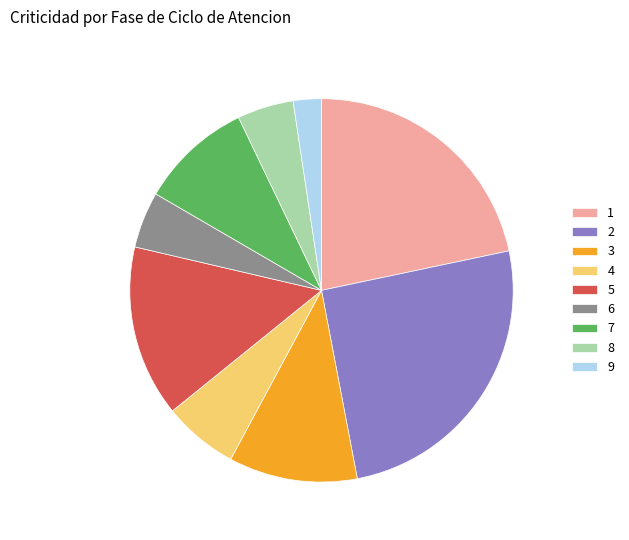

What is the ratio of the value at 3 to the value at 9?

4.6